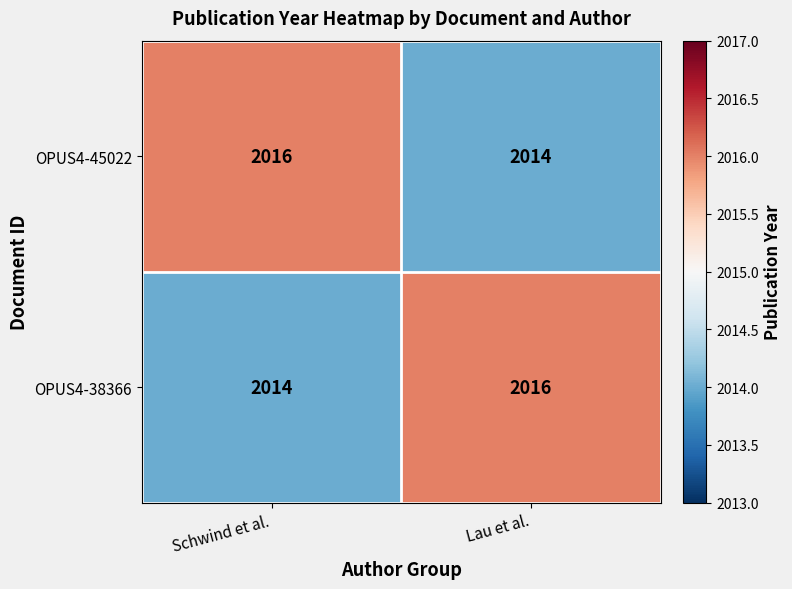

Reading left to right, transcribe all the data shown in this chart.

OPUS4-45022: Schwind et al.=2016	Lau et al.=2014
OPUS4-38366: Schwind et al.=2014	Lau et al.=2016